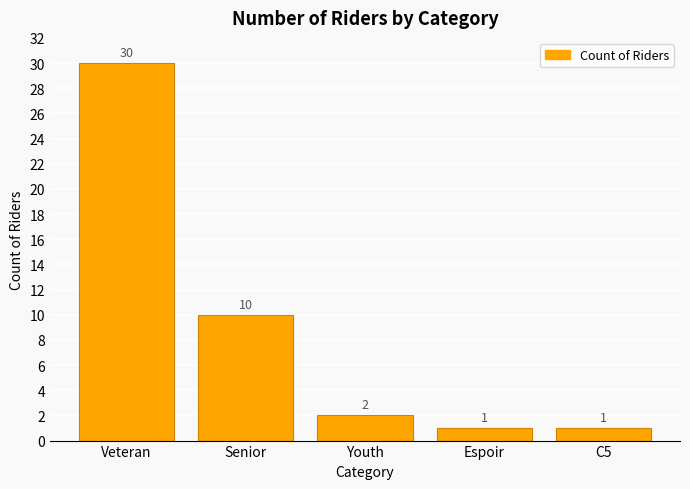

What is the minimum value shown in the chart?

1